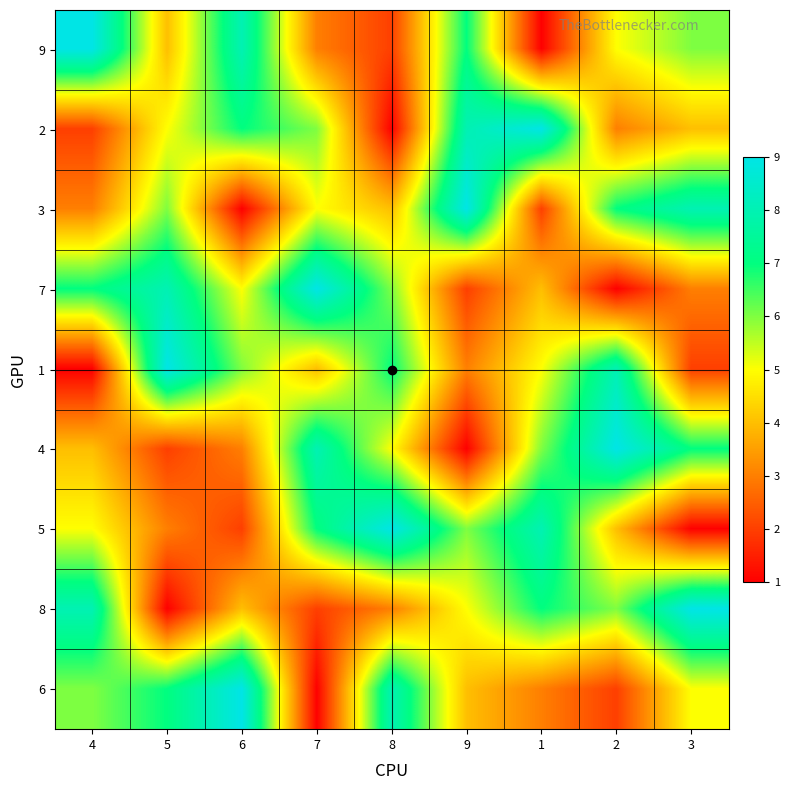

At which category does the chart reach its minimum across all series?

1